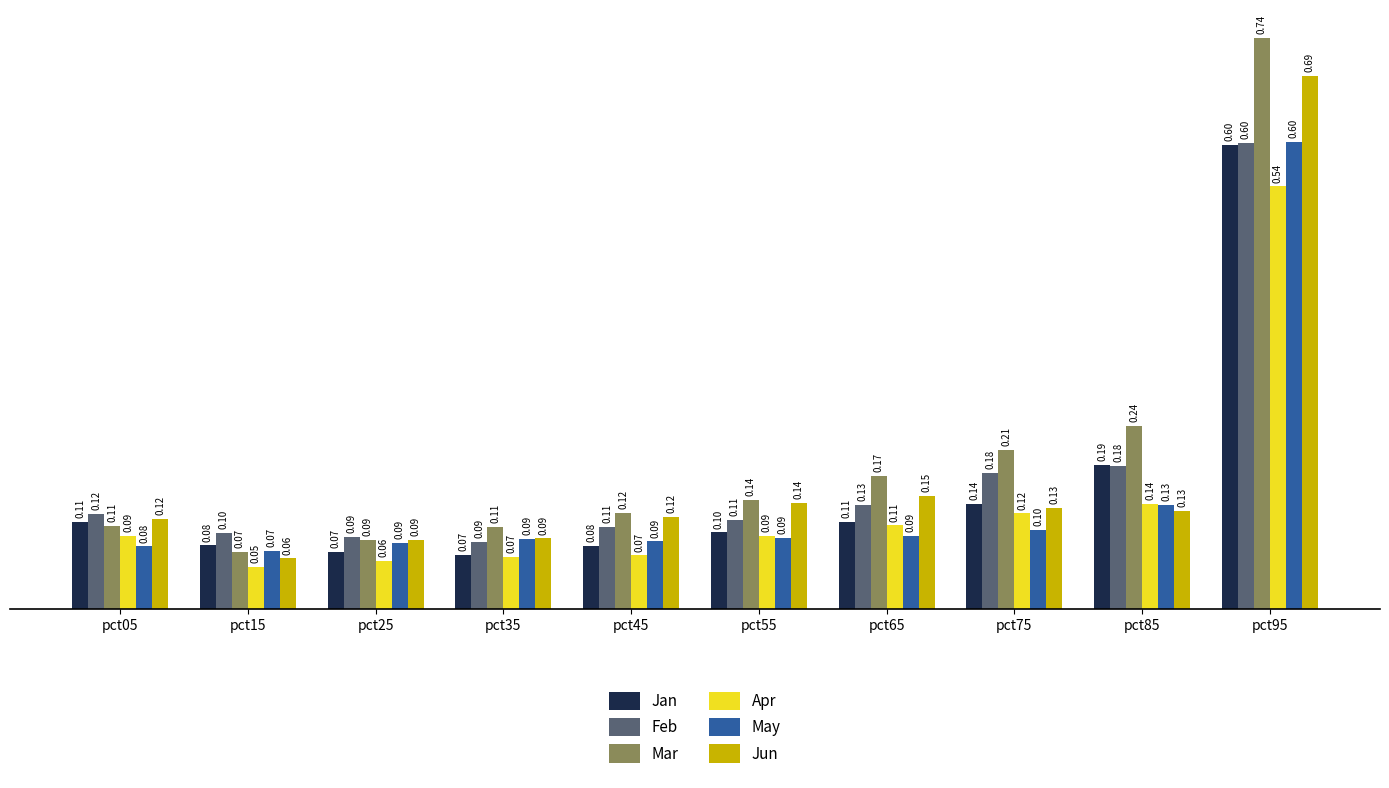

What is the sum of all Apr values?

1.3